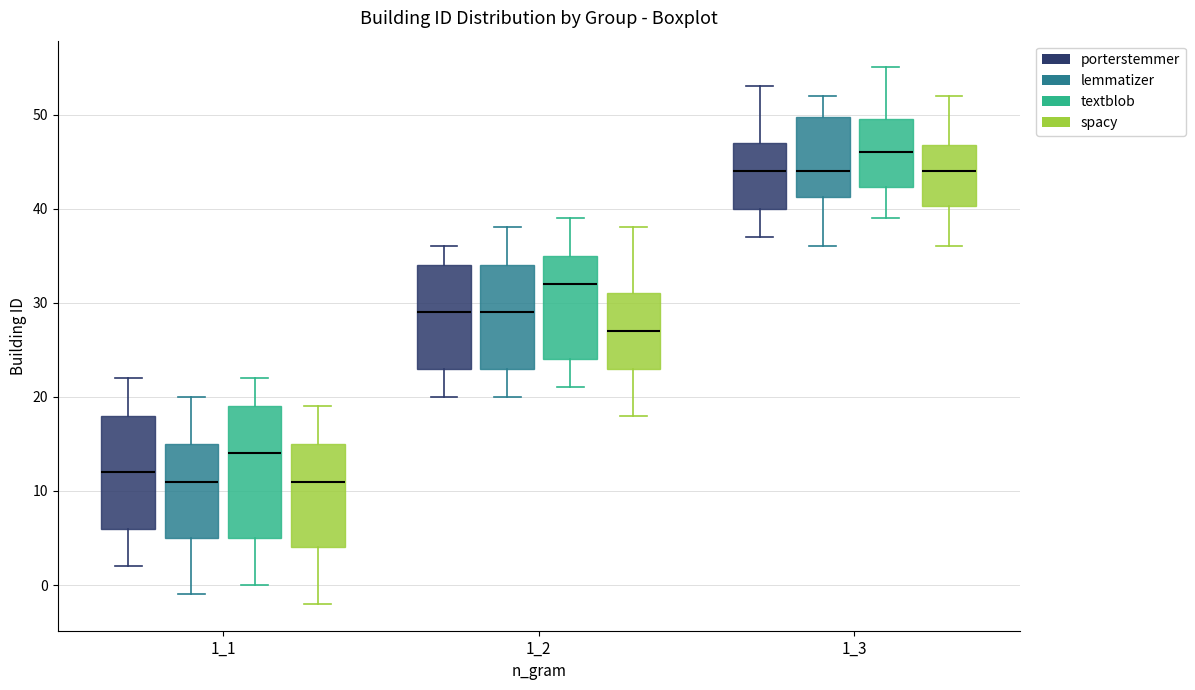

Reading left to right, read every box against the y-axis: the position of its median line, the range the box covers, and the ends of its whiskers. The values are not printed on the chart, so give them approximately, as read against the axis.

1_1 (porterstemmer): median 12, box 6 to 18, whiskers 2 to 22
1_1 (lemmatizer): median 11, box 5 to 15, whiskers -1 to 20
1_1 (textblob): median 14, box 5 to 19, whiskers 0 to 22
1_1 (spacy): median 11, box 4 to 15, whiskers -2 to 19
1_2 (porterstemmer): median 29, box 23 to 34, whiskers 20 to 36
1_2 (lemmatizer): median 29, box 23 to 34, whiskers 20 to 38
1_2 (textblob): median 32, box 24 to 35, whiskers 21 to 39
1_2 (spacy): median 27, box 23 to 31, whiskers 18 to 38
1_3 (porterstemmer): median 44, box 40 to 47, whiskers 37 to 53
1_3 (lemmatizer): median 44, box 41 to 50, whiskers 36 to 52
1_3 (textblob): median 46, box 42 to 50, whiskers 39 to 55
1_3 (spacy): median 44, box 40 to 47, whiskers 36 to 52